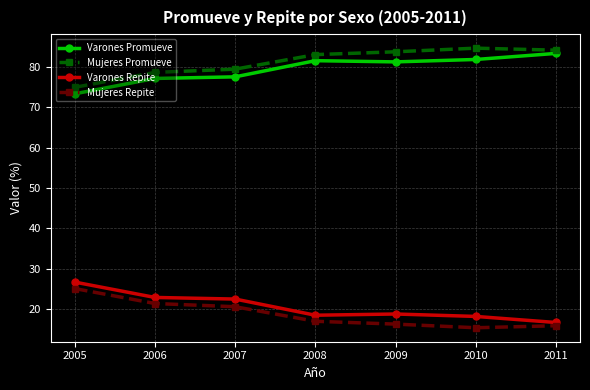

Rank the series at 2005 from lowest to highest value.

Mujeres Repite, Varones Repite, Varones Promueve, Mujeres Promueve